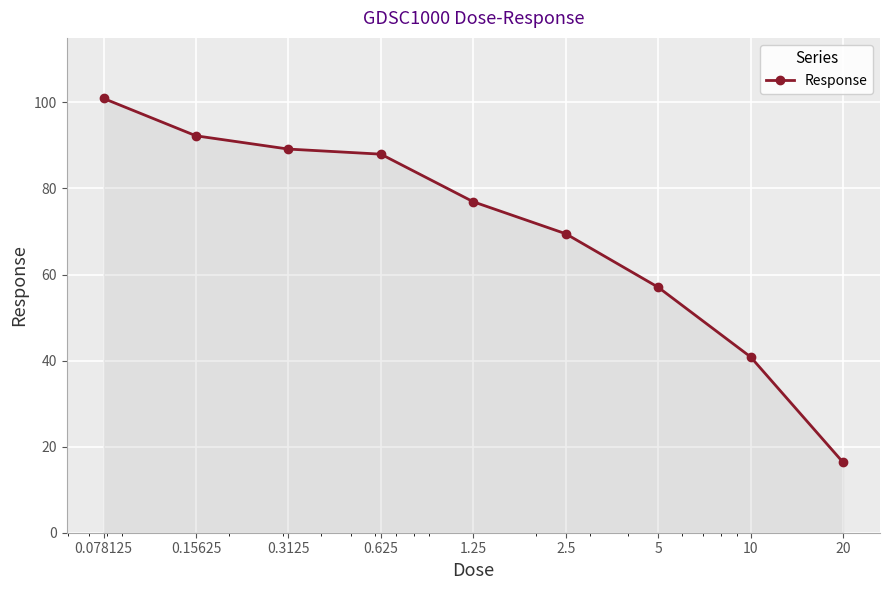

How many lines are shown in the chart?

1